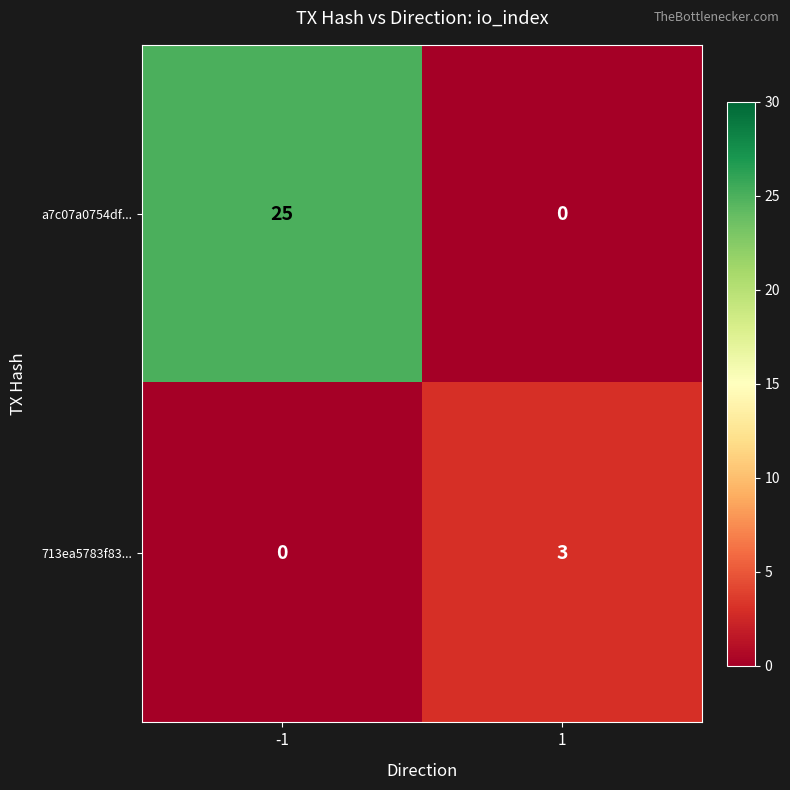

The value of a7c07a0754df... at 1 is 0. True or false?

True